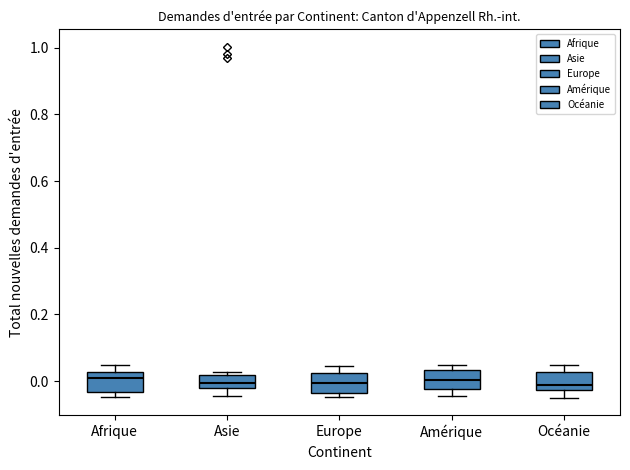

Reading left to right, read every box against the y-axis: the position of its median line, the range the box covers, and the ends of its whiskers. The values are not printed on the chart, so give them approximately, as read against the axis.

Afrique: median 0.00, box -0.04 to 0.02, whiskers -0.04 (just below the box's lower edge) to 0.04
Asie: median 0.00, box -0.02 to 0.02, whiskers -0.04 to 0.02 (just above the box's upper edge)
Europe: median 0.00, box -0.04 to 0.02, whiskers -0.04 (just below the box's lower edge) to 0.04
Amérique: median 0.00, box -0.02 to 0.04, whiskers -0.04 to 0.04 (just above the box's upper edge)
Océanie: median -0.02 (just above the box's lower edge), box -0.02 to 0.02, whiskers -0.04 to 0.04